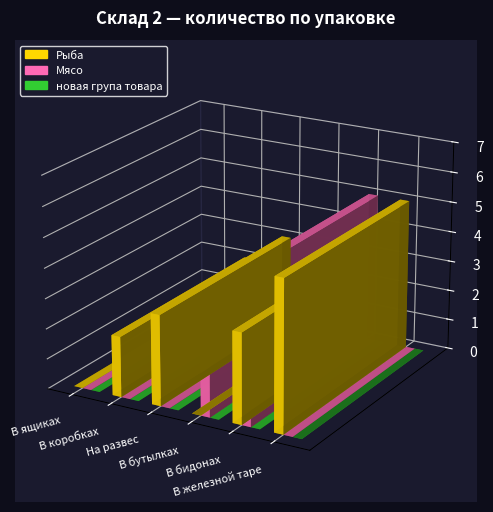

What is the label of the 2nd bar from the right?

В бидонах